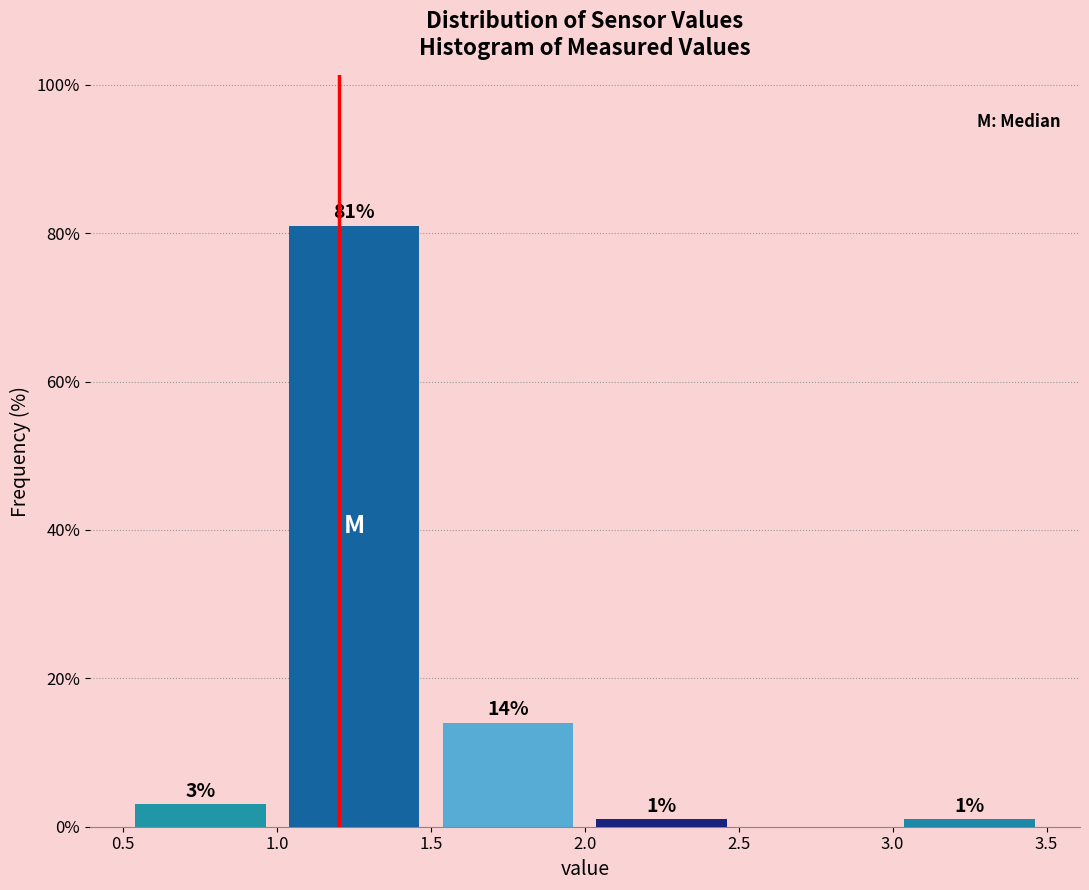

Which range on the x-axis has the tallest bar?

1.0 to 1.5